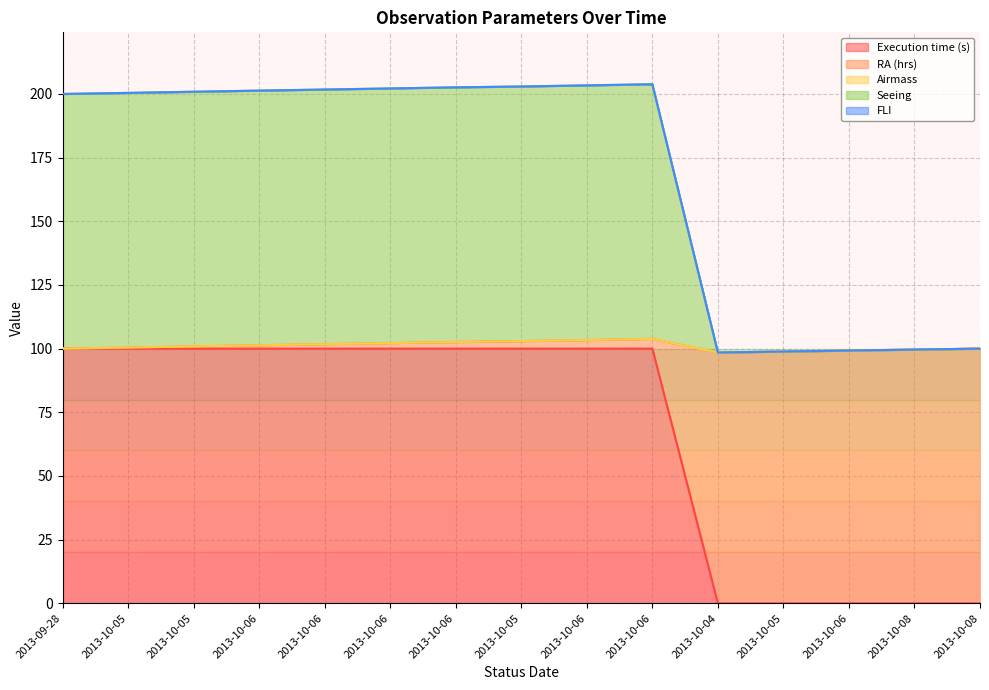

True or false: RA (hrs) and Seeing intersect in this chart.

False